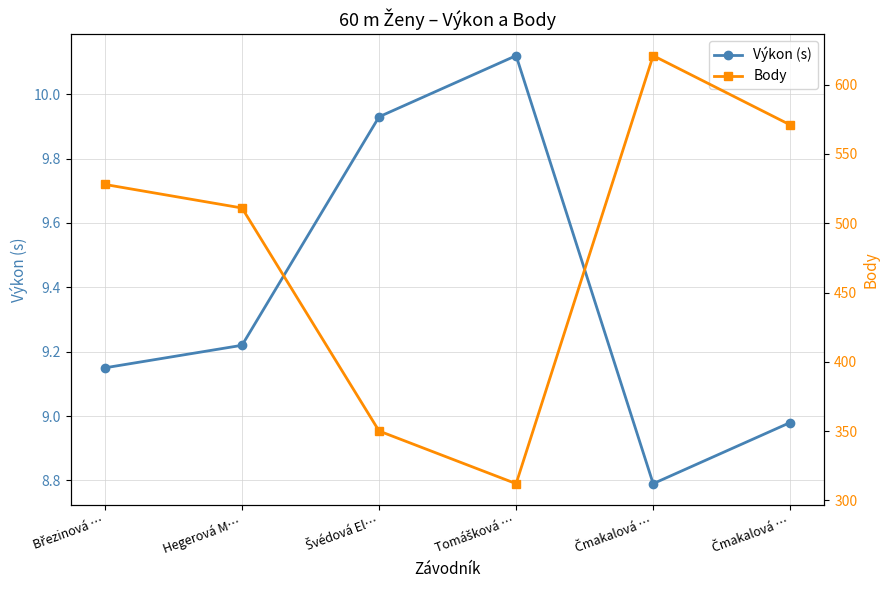

What is the average value of the Body series?

482.2